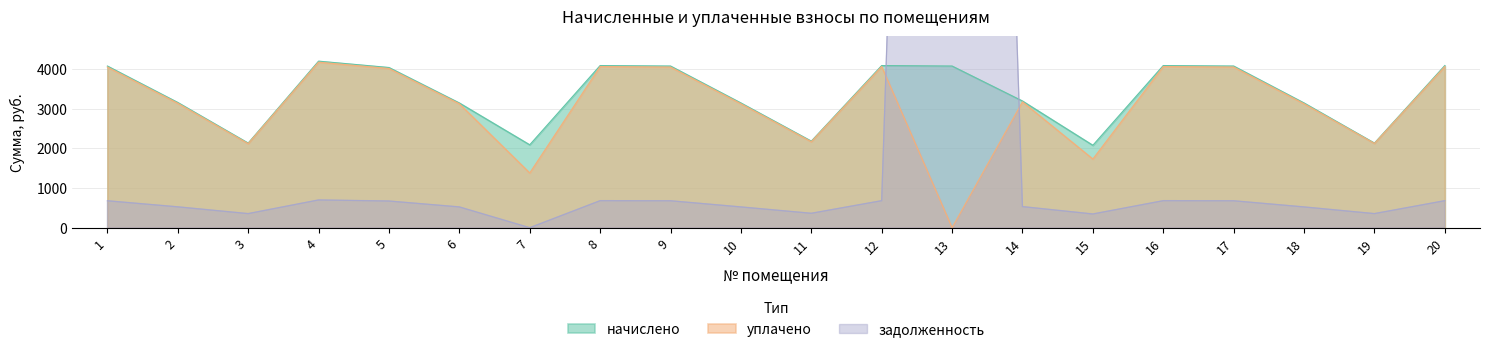

How many interior local valleys does the начислено series have?

5